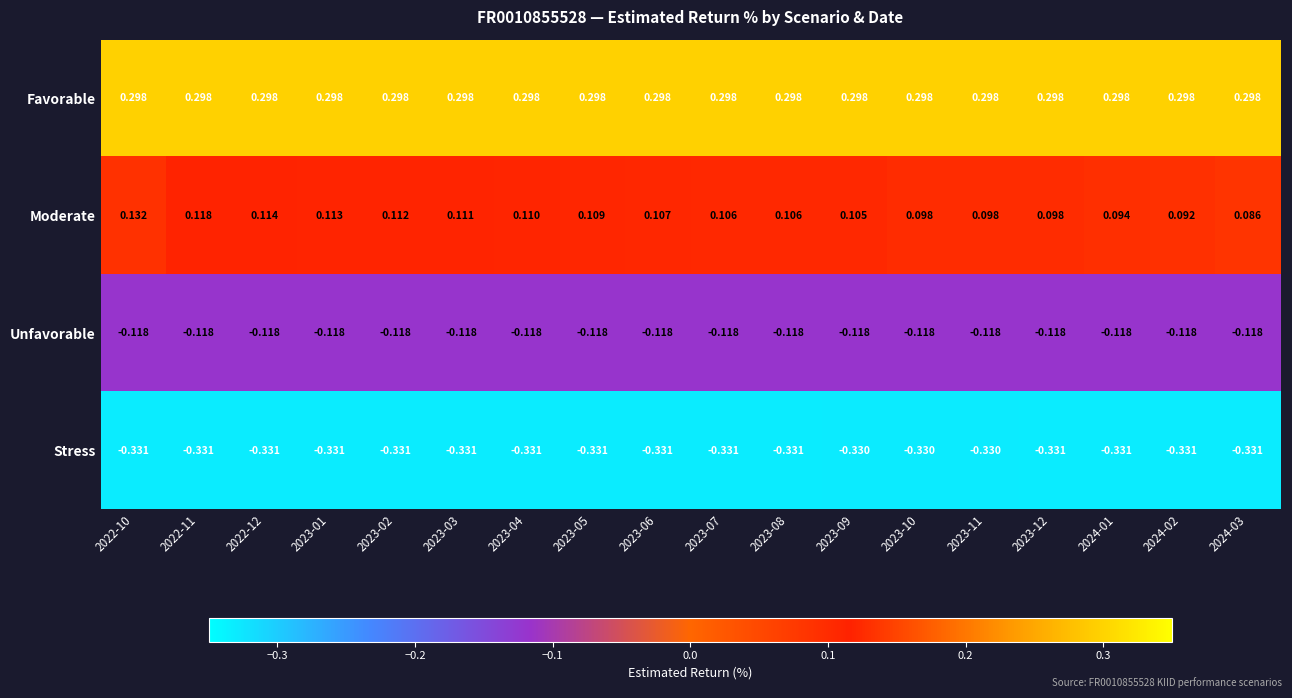

At 2023-01, list the series in order from largest to smallest.

Favorable, Moderate, Unfavorable, Stress